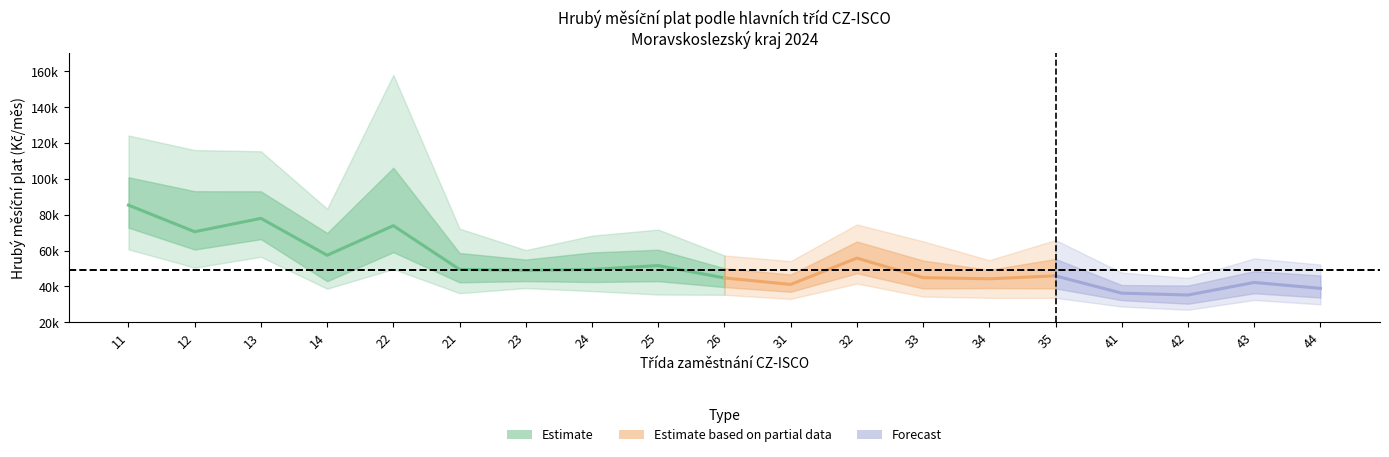

True or false: d9 and median cross at least once.

False